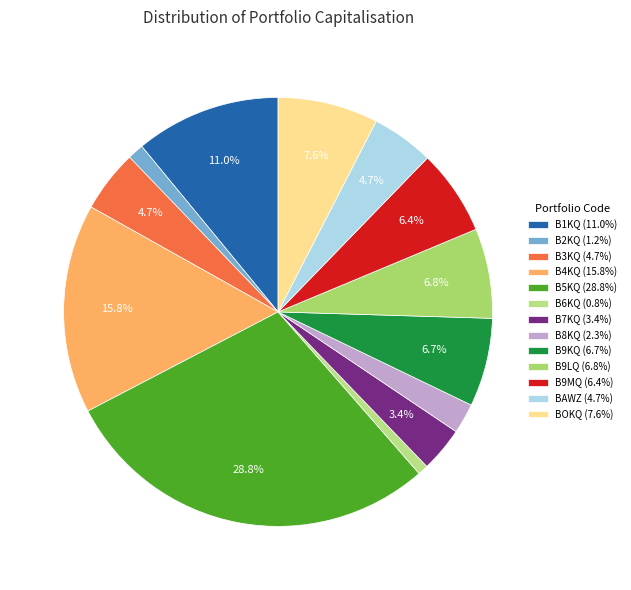

Combined, what portion of the pie is B2KQ and B1KQ?

12.2%